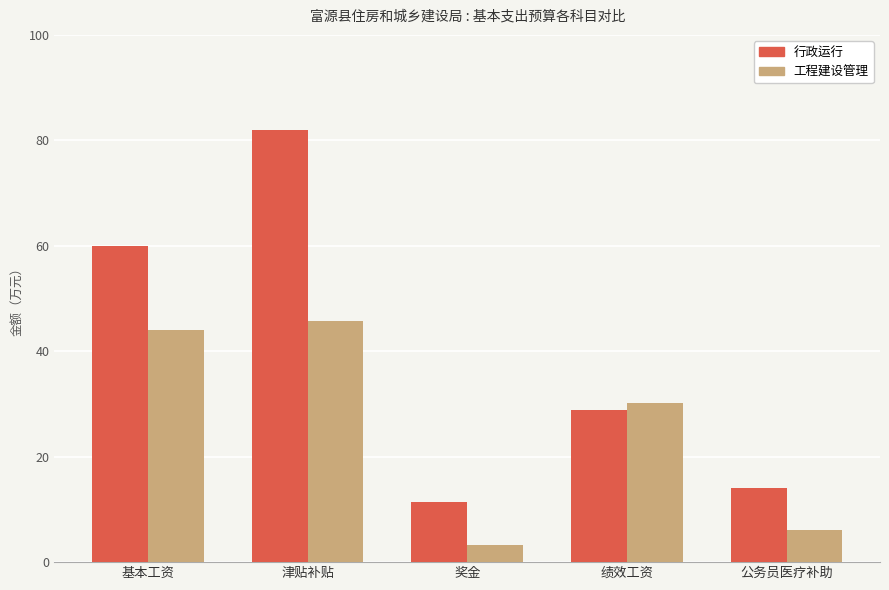

Where is 工程建设管理 nearest to the value 24?

绩效工资